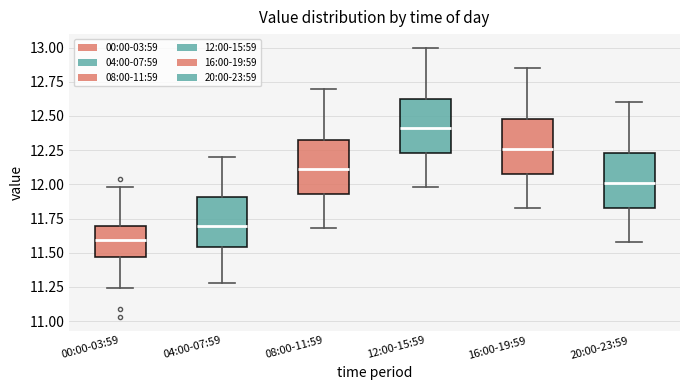

Reading left to right, read every box against the y-axis: the position of its median line, the range the box covers, and the ends of its whiskers. The values are not printed on the chart, so give them approximately, as read against the axis.

00:00-03:59: median 11.60, box 11.45 to 11.70, whiskers 11.25 to 12.00
04:00-07:59: median 11.70, box 11.55 to 11.90, whiskers 11.30 to 12.20
08:00-11:59: median 12.10, box 11.95 to 12.35, whiskers 11.70 to 12.70
12:00-15:59: median 12.40, box 12.25 to 12.65, whiskers 12.00 to 13.00
16:00-19:59: median 12.25, box 12.10 to 12.50, whiskers 11.85 to 12.85
20:00-23:59: median 12.00, box 11.85 to 12.25, whiskers 11.60 to 12.60